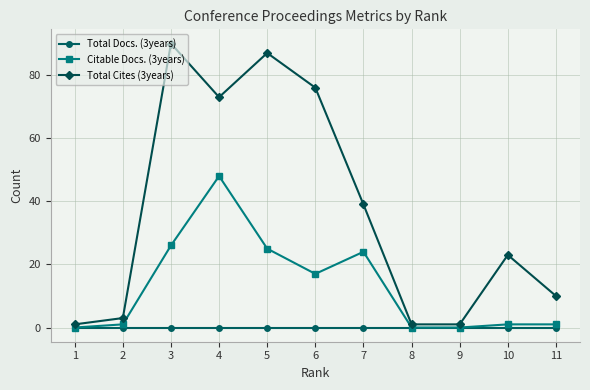

What is the value of the Total Cites (3years) point at the 3rd from the left?

90